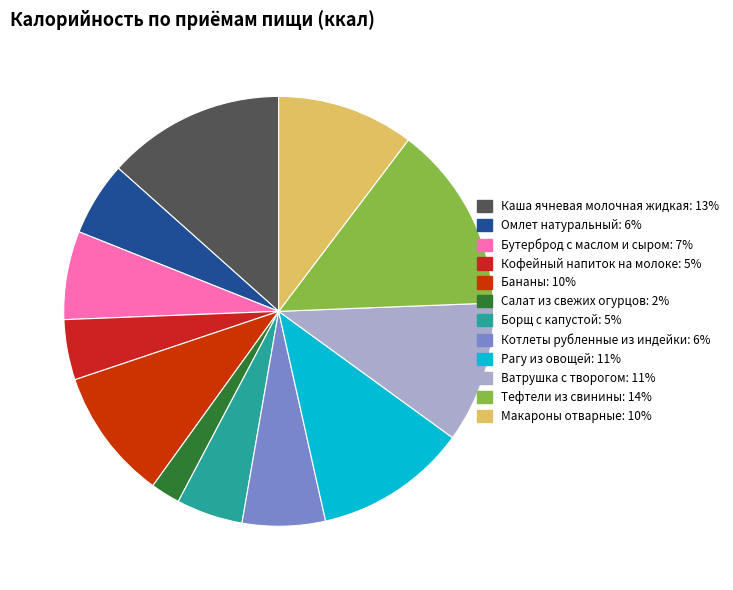

To the nearest percent, what portion does Бутерброд с маслом и сыром represent?

7%